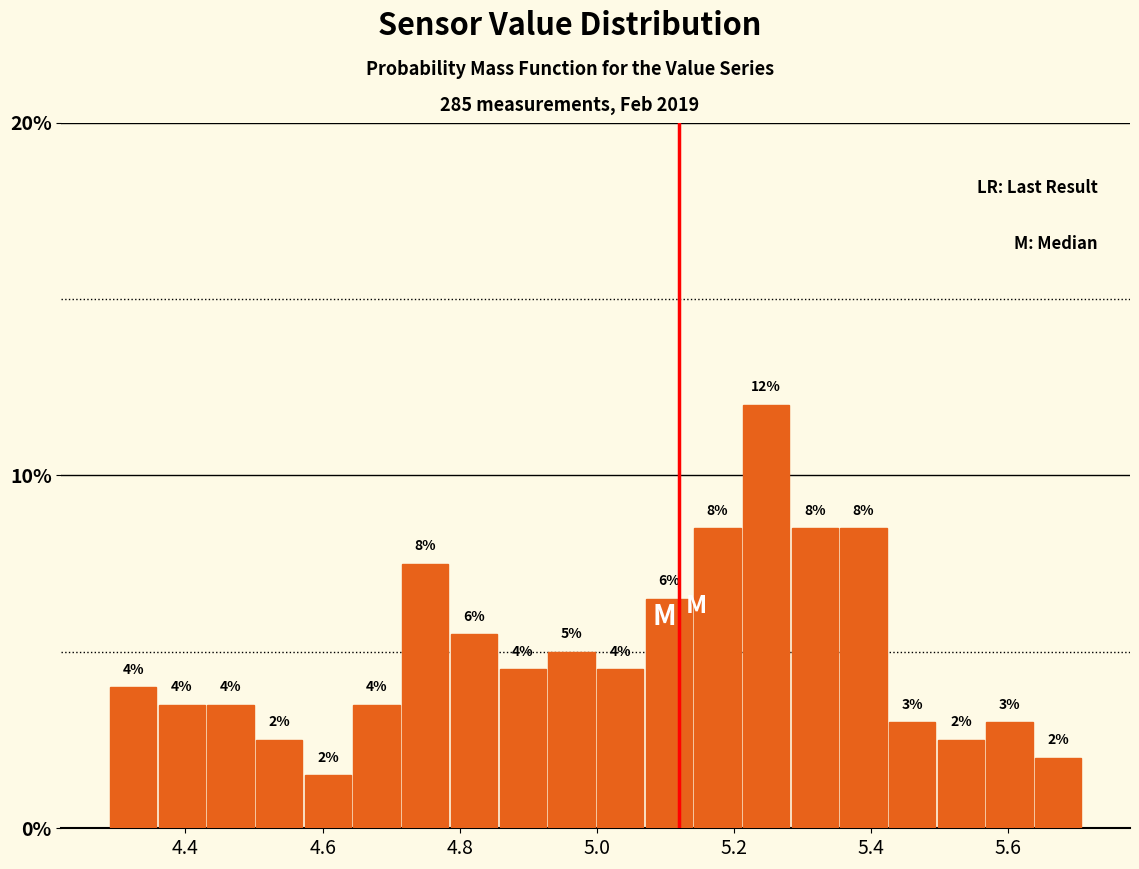

Around what value on the x-axis is the tallest bar? Give the approximate position of its centre, as read against the axis.

5.24